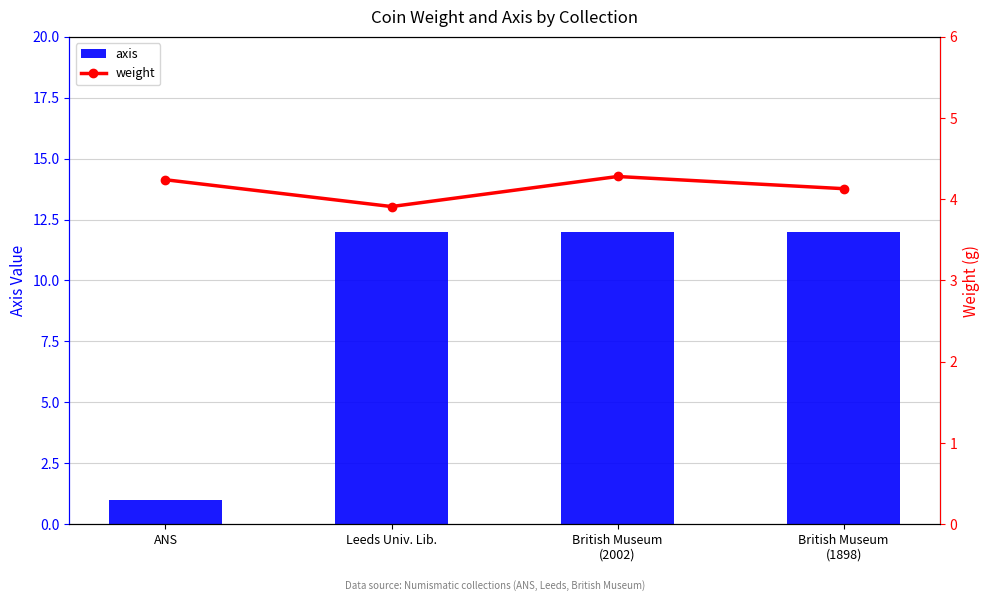

What is the average value of the axis series?

9.2